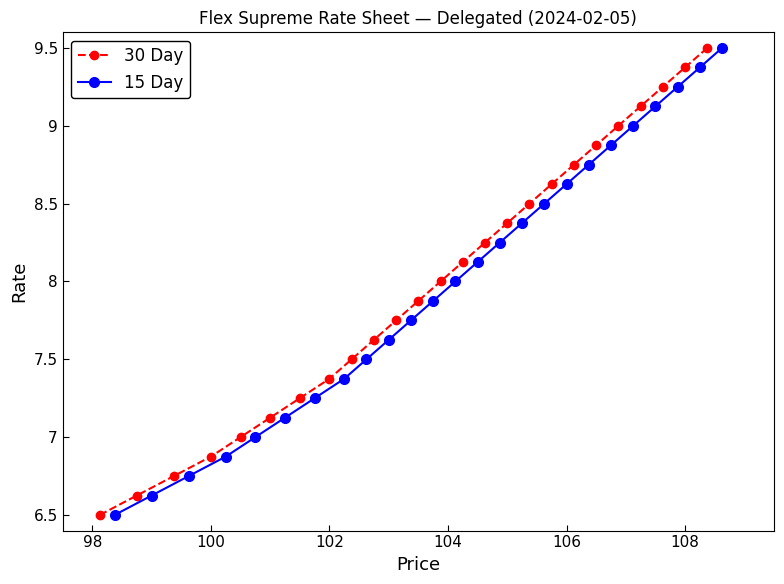

True or false: 30 Day has more than 2 points higher than both neighbors.

False